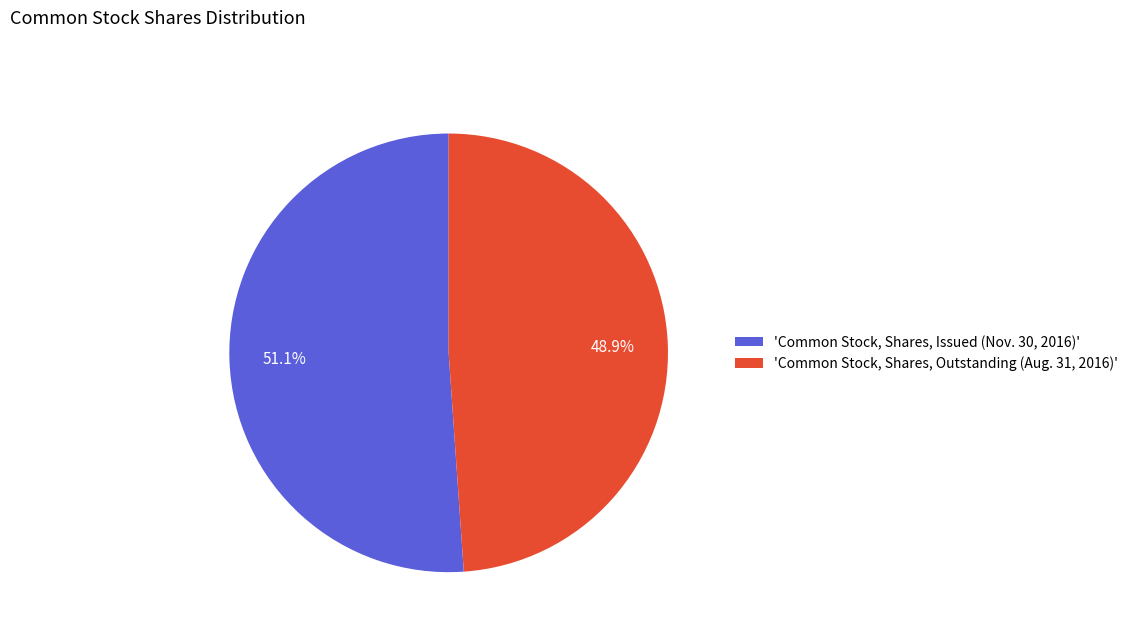

Is the sum of 'Common Stock, Shares, Outstanding (Aug. 31, 2016)' and 'Common Stock, Shares, Issued (Nov. 30, 2016)' greater than half?

Yes